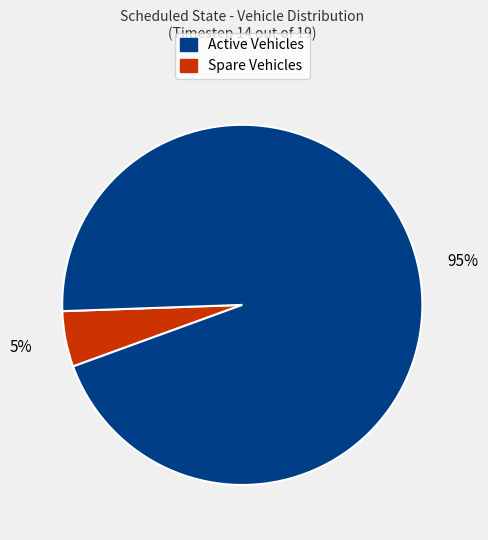

Does any single category account for the majority?

Yes